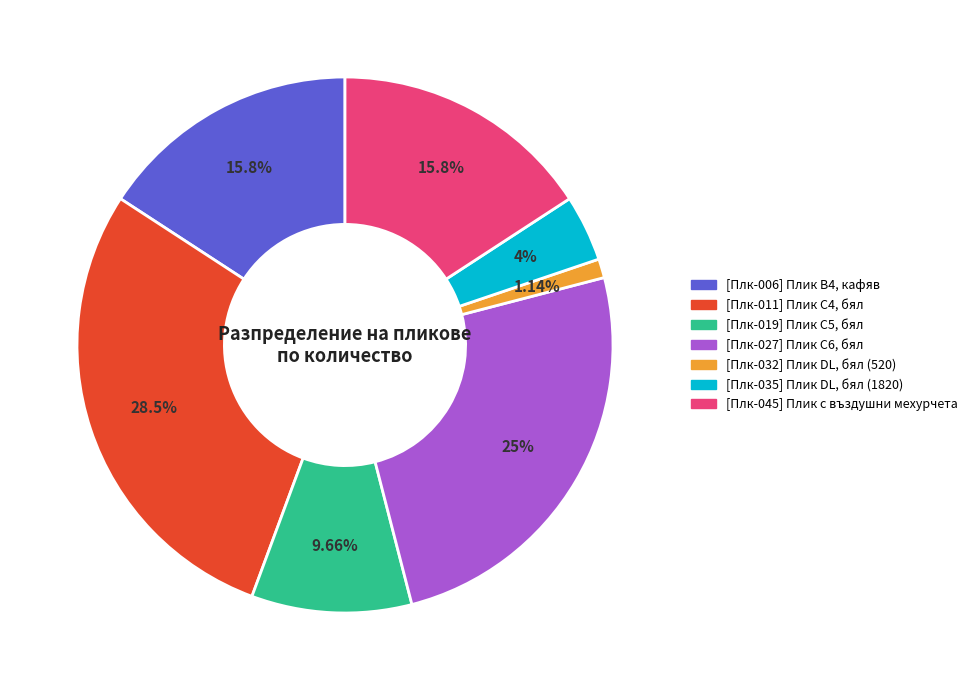

What percentage is NOT represented by [Плк-045] Плик с въздушни мехурчета?

84.2%